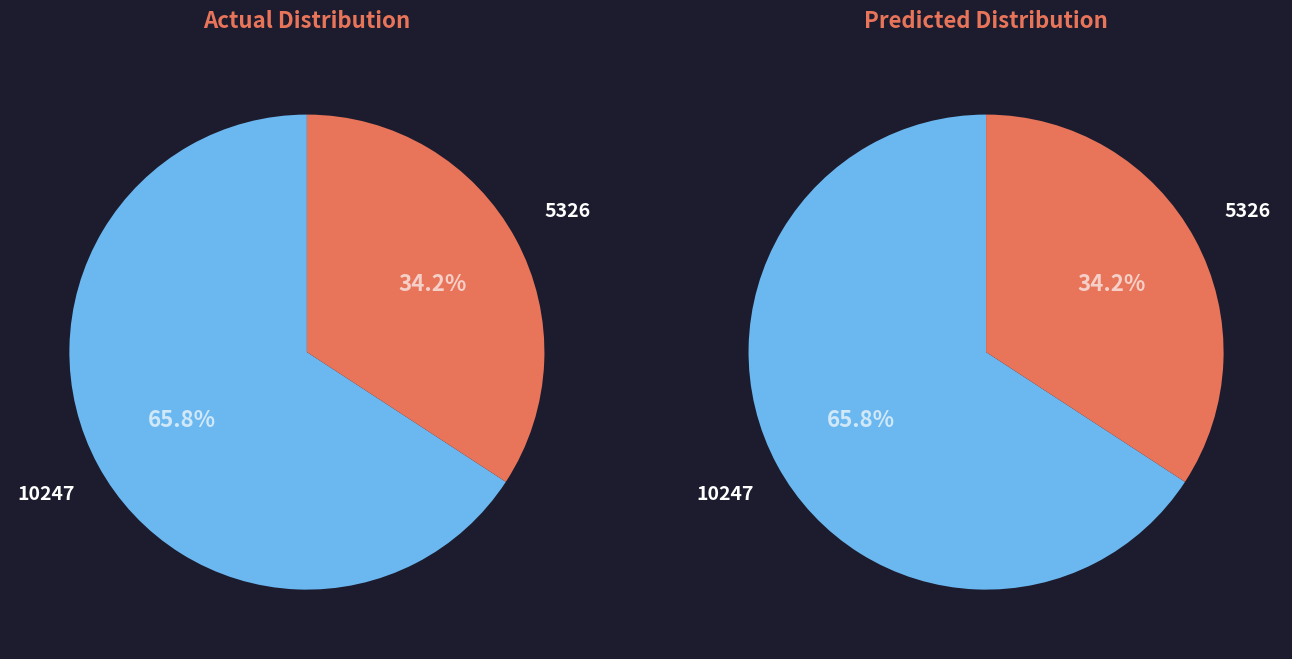

Which slice is the largest?

10247